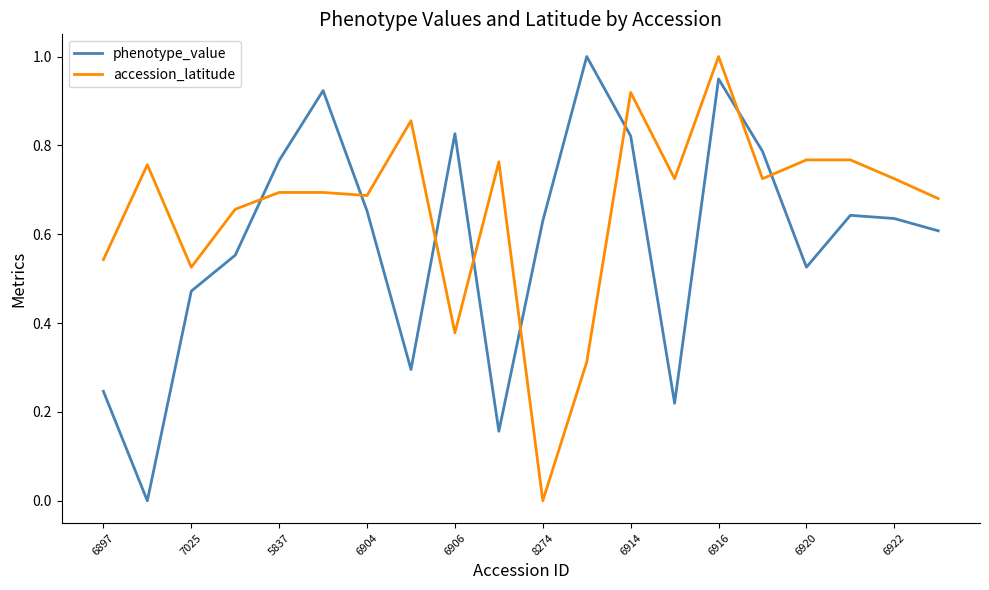

True or false: accession_latitude has more than 0 points higher than both neighbors.

True